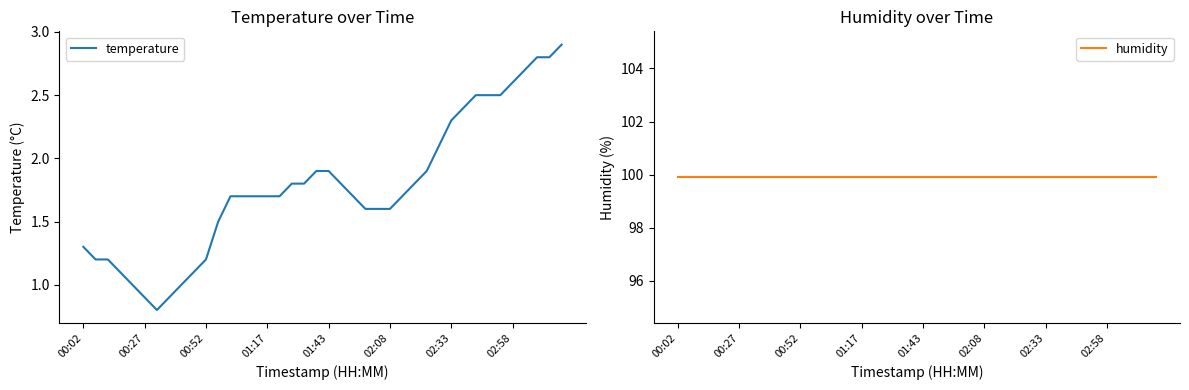

Which series has the largest total across all categories?

humidity